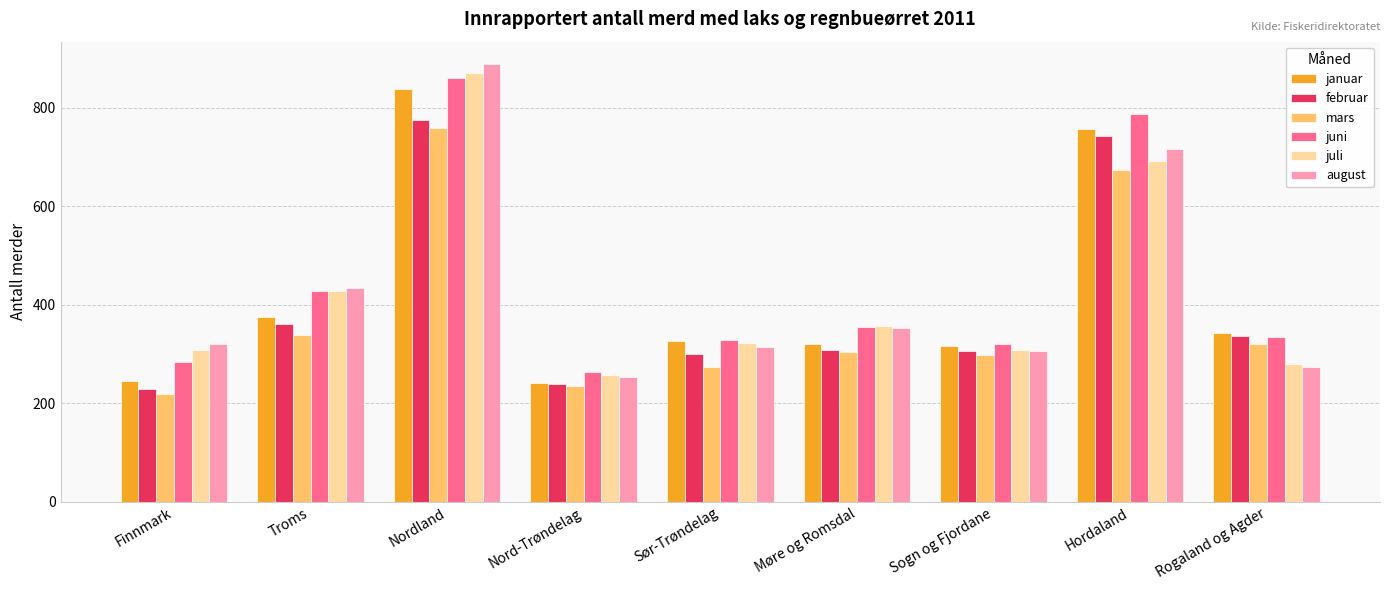

What is the label of the 1st bar from the left?

Finnmark